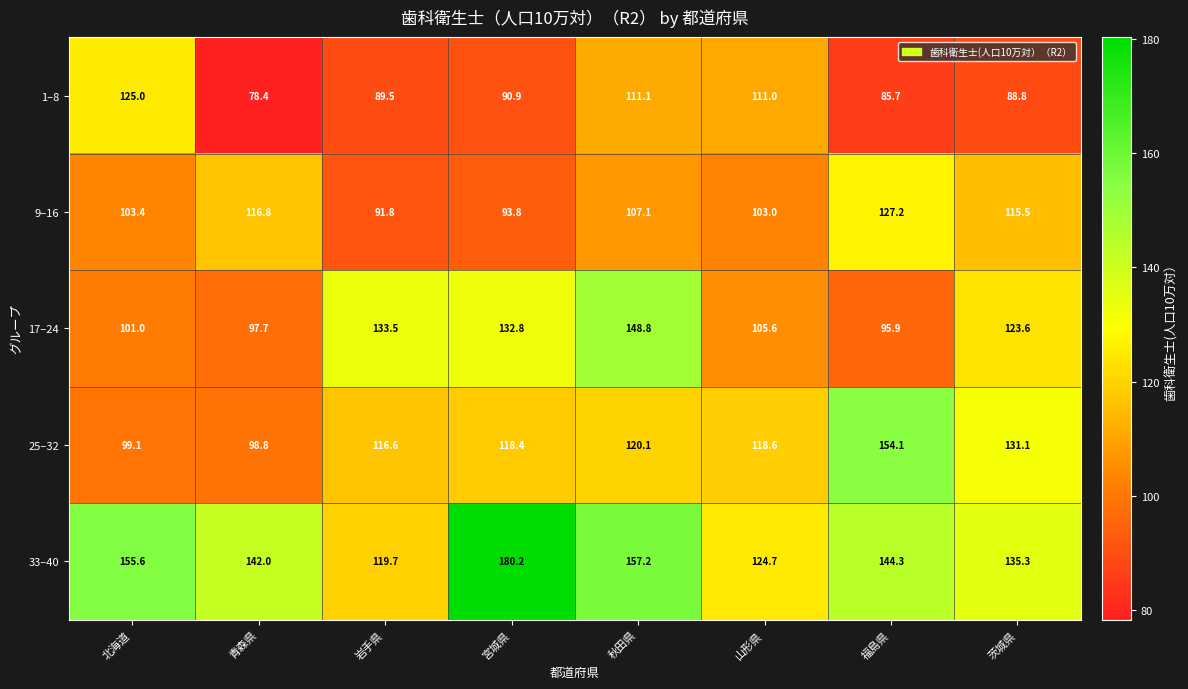

What is the minimum value shown in the chart?

78.4